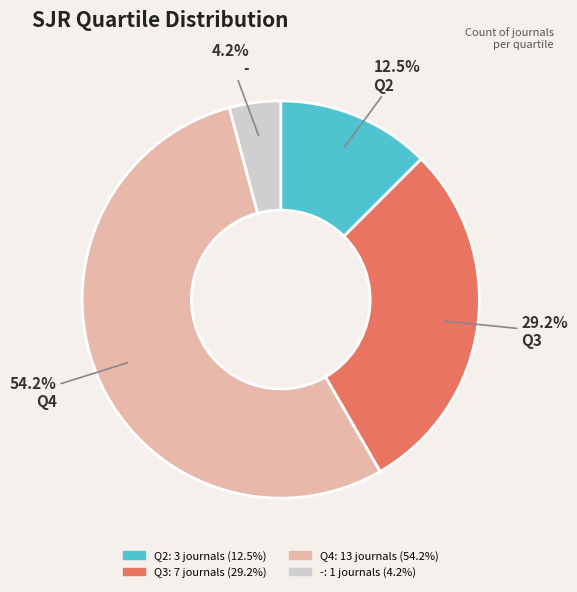

Which category has the biggest portion of the pie?

Q4